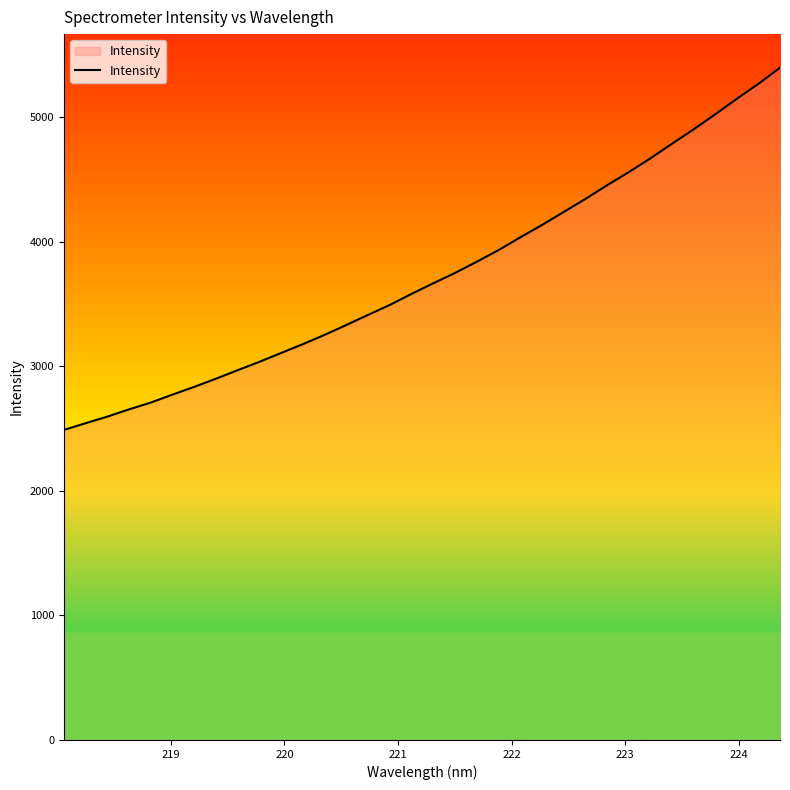

What is the difference between the maximum and minimum values?

2906.7